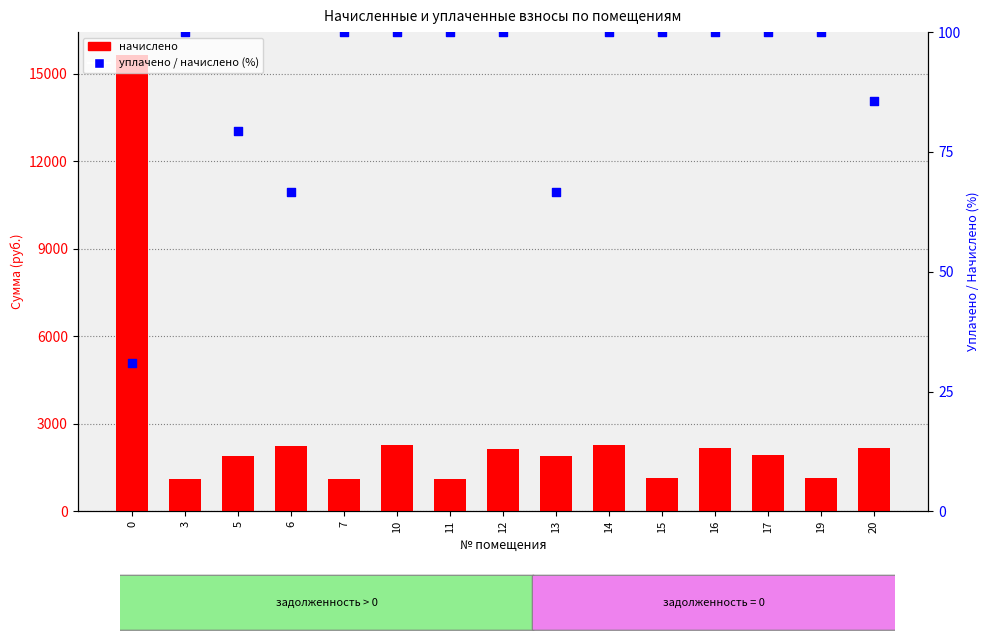

Which series has the widest spread of Y values?

начислено